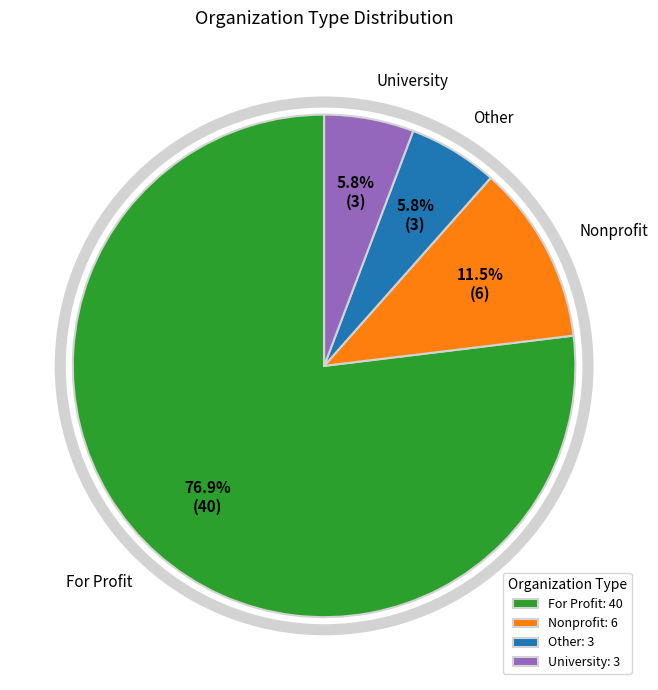

Approximately how many times larger is the value at Other compared to University?

1.0